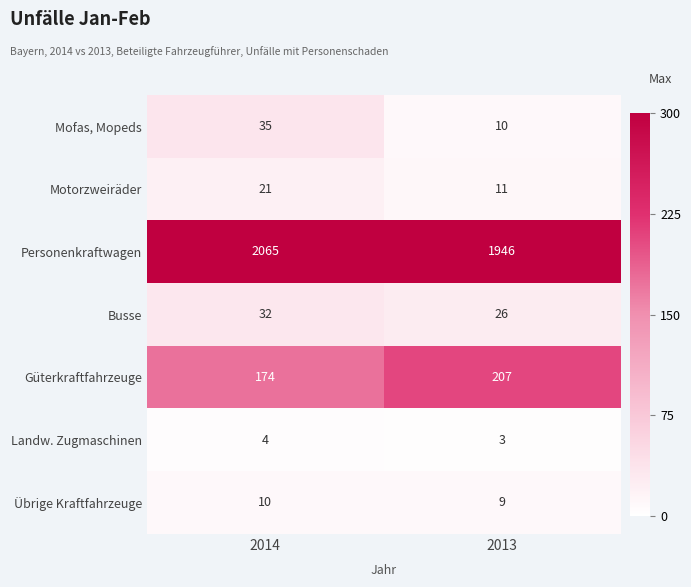

Count the number of categories in the chart.

2